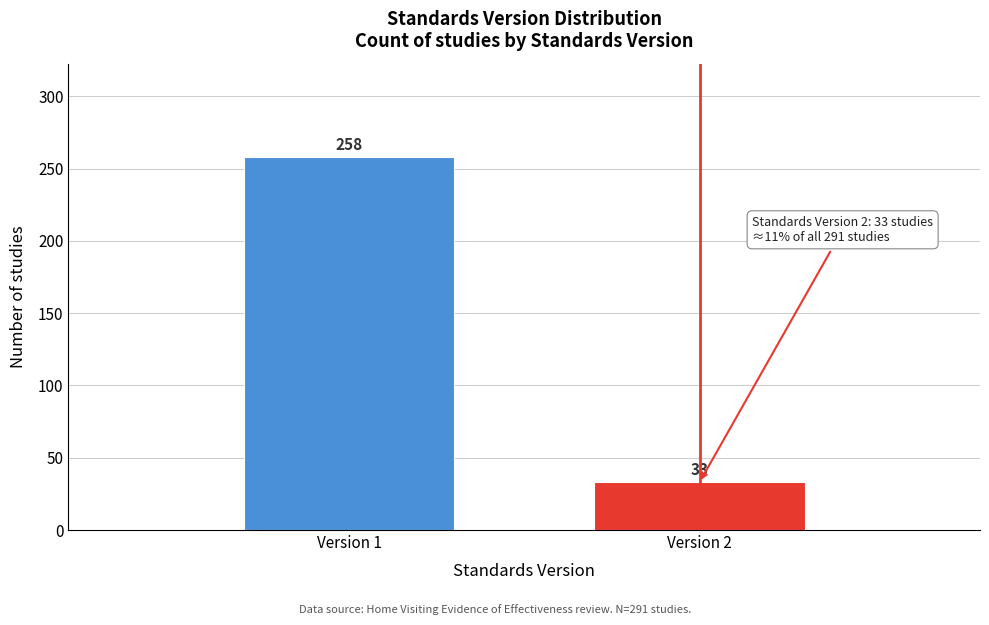

Reading right to left, list all the values displayed in this chart.

Version 2=33	Version 1=258